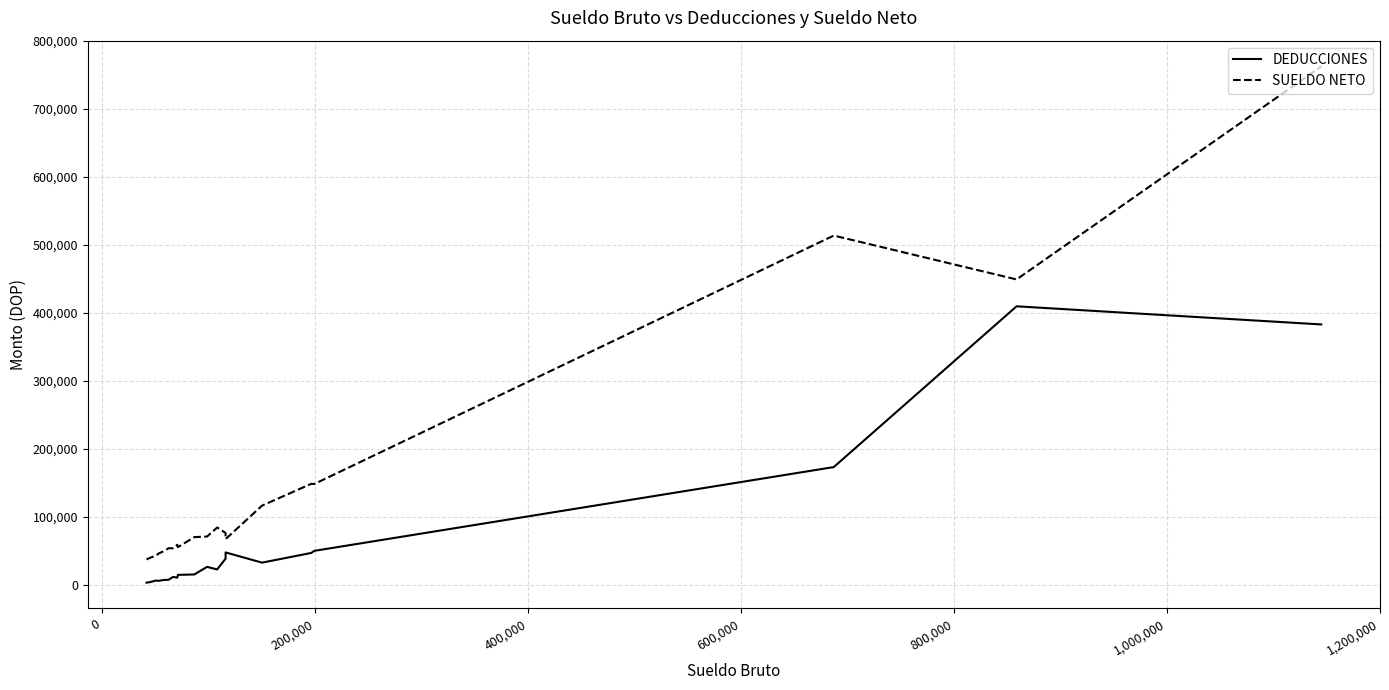

True or false: SUELDO NETO and DEDUCCIONES intersect in this chart.

False